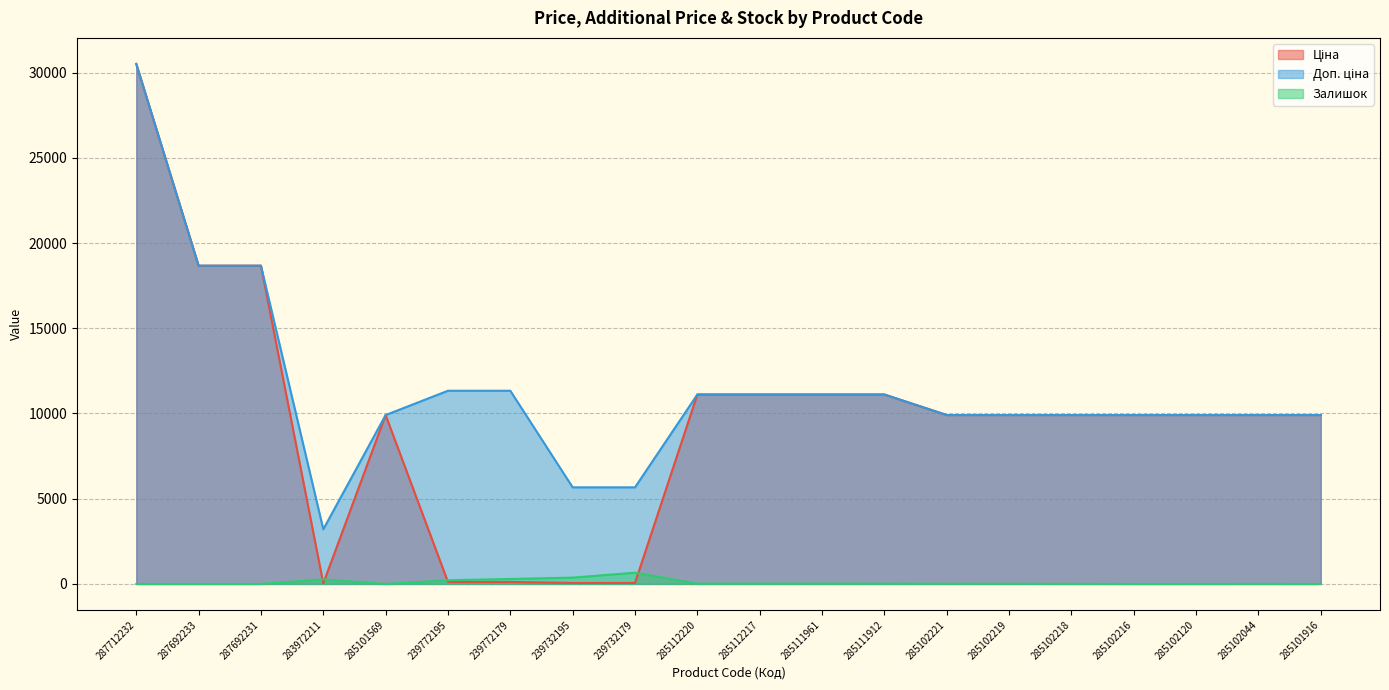

At which label is Залишок closest to 329?

239772179